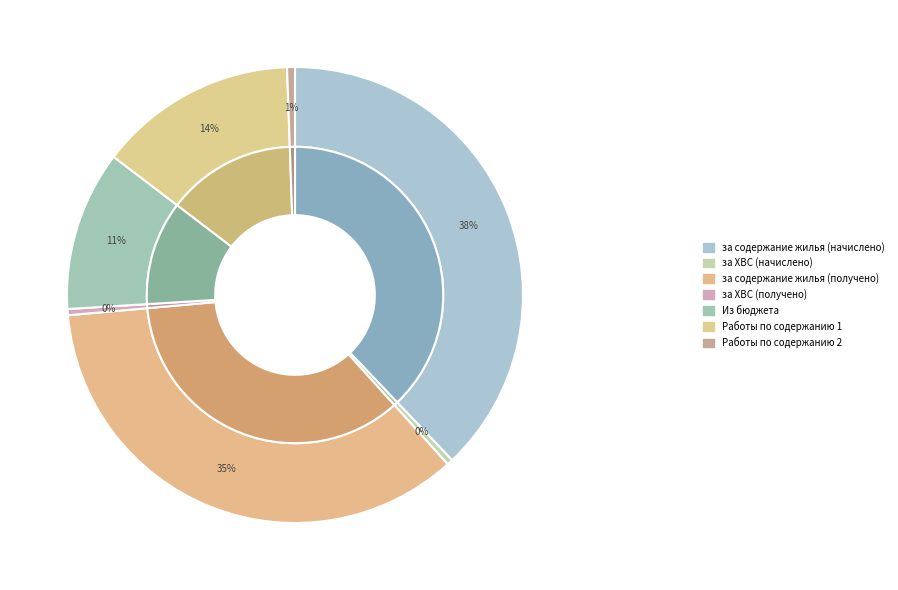

Between Работы по содержанию 2 and за содержание жилья (начислено), which is larger?

за содержание жилья (начислено)